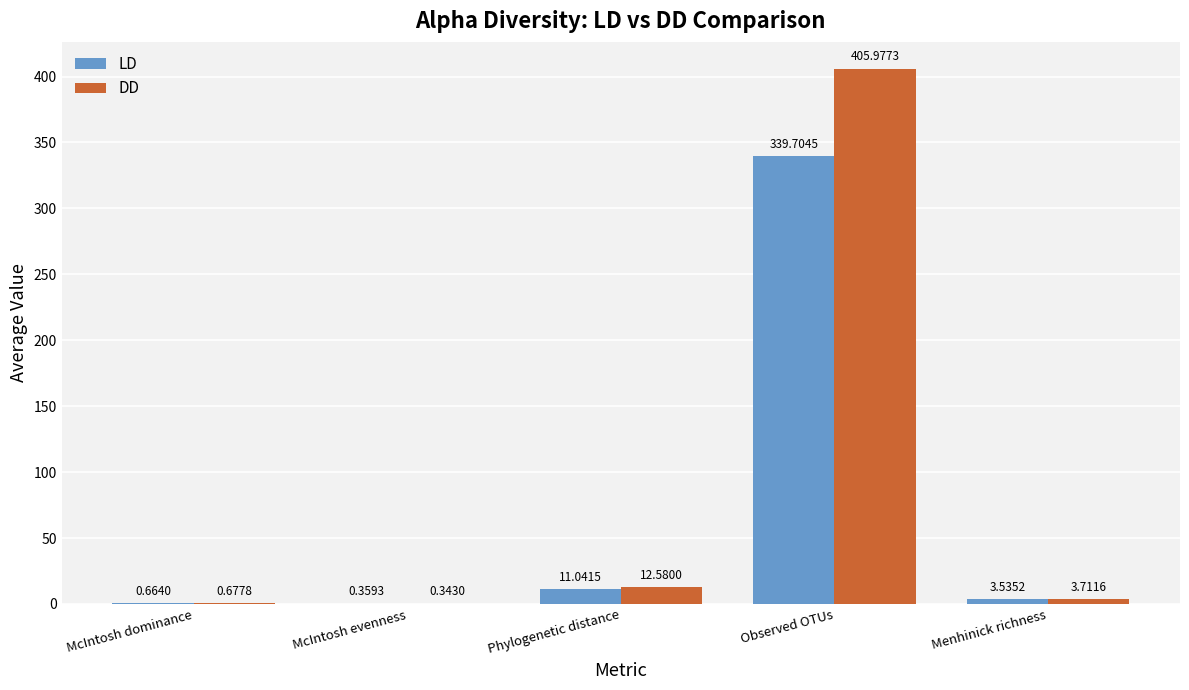

What is the sum of the DD values at McIntosh evenness and McIntosh dominance?

1.0